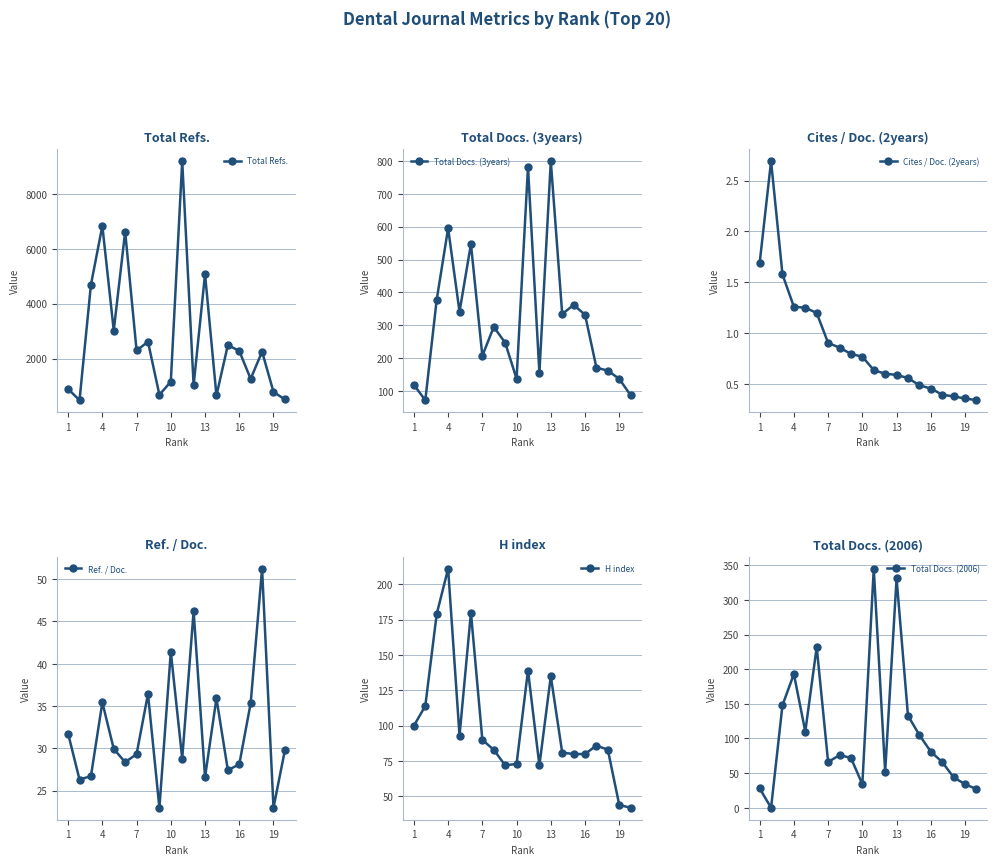

Which series has the largest range (max minus min)?

Total Refs.